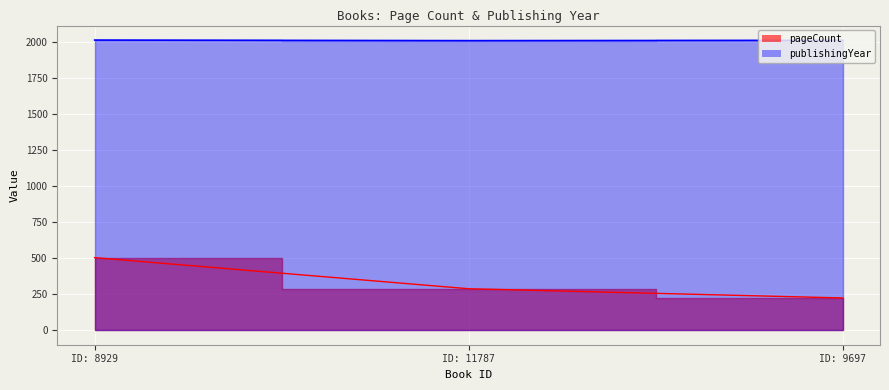

What is the difference between the pageCount values at ID: 8929 and ID: 11787?

216